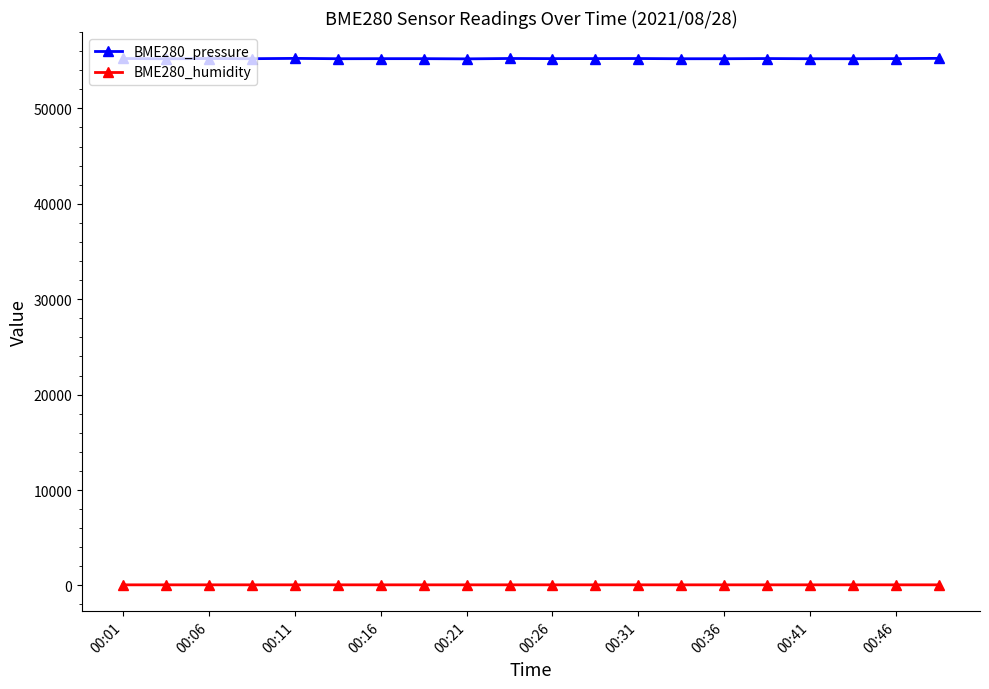

Which series has the widest spread of values?

BME280_pressure